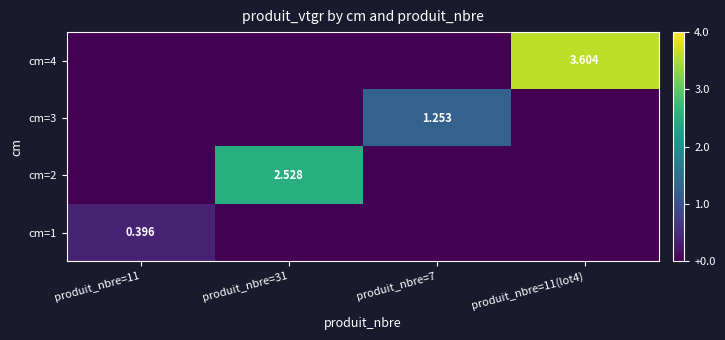

Is the value of cm=3 at produit_nbre=31 greater than the value of cm=1 at produit_nbre=31?

No